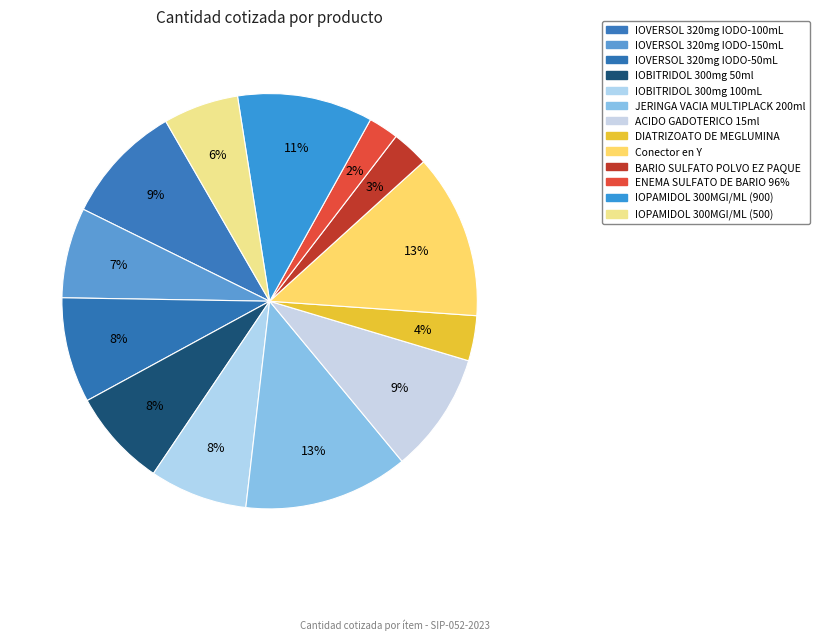

Combined, what portion of the pie is IOBITRIDOL 300mg 50ml and IOPAMIDOL 300MGI/ML (500)?

13.5%